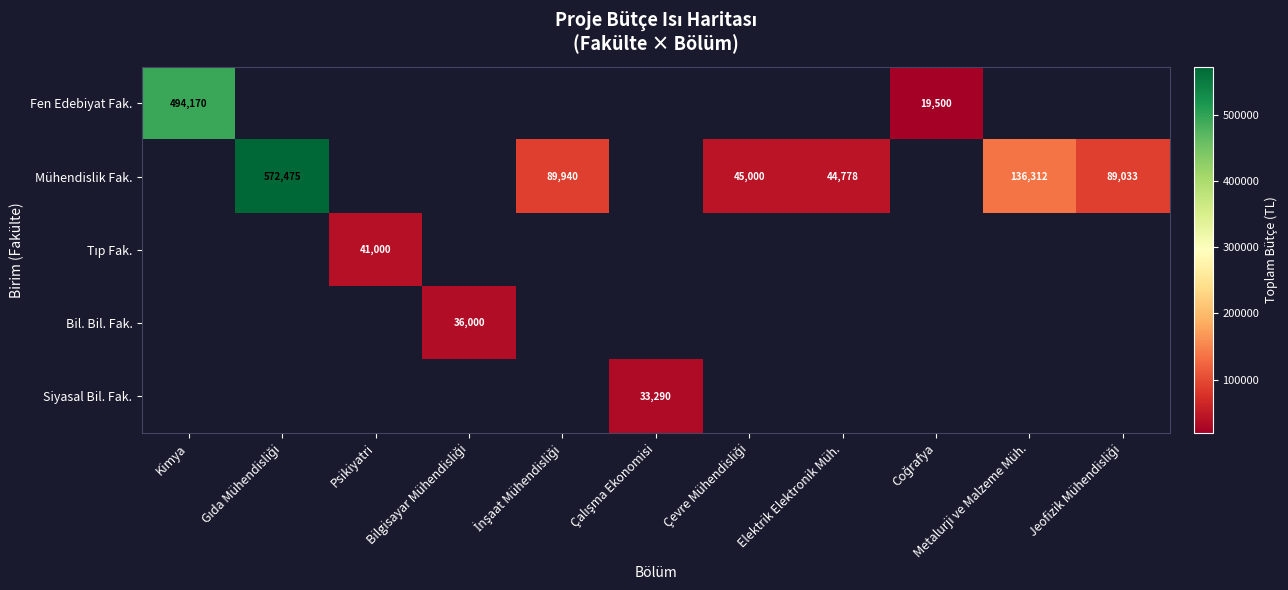

Read the Bil. Bil. Fak. value at Bilgisayar Mühendisliği, to the nearest 50.

36000